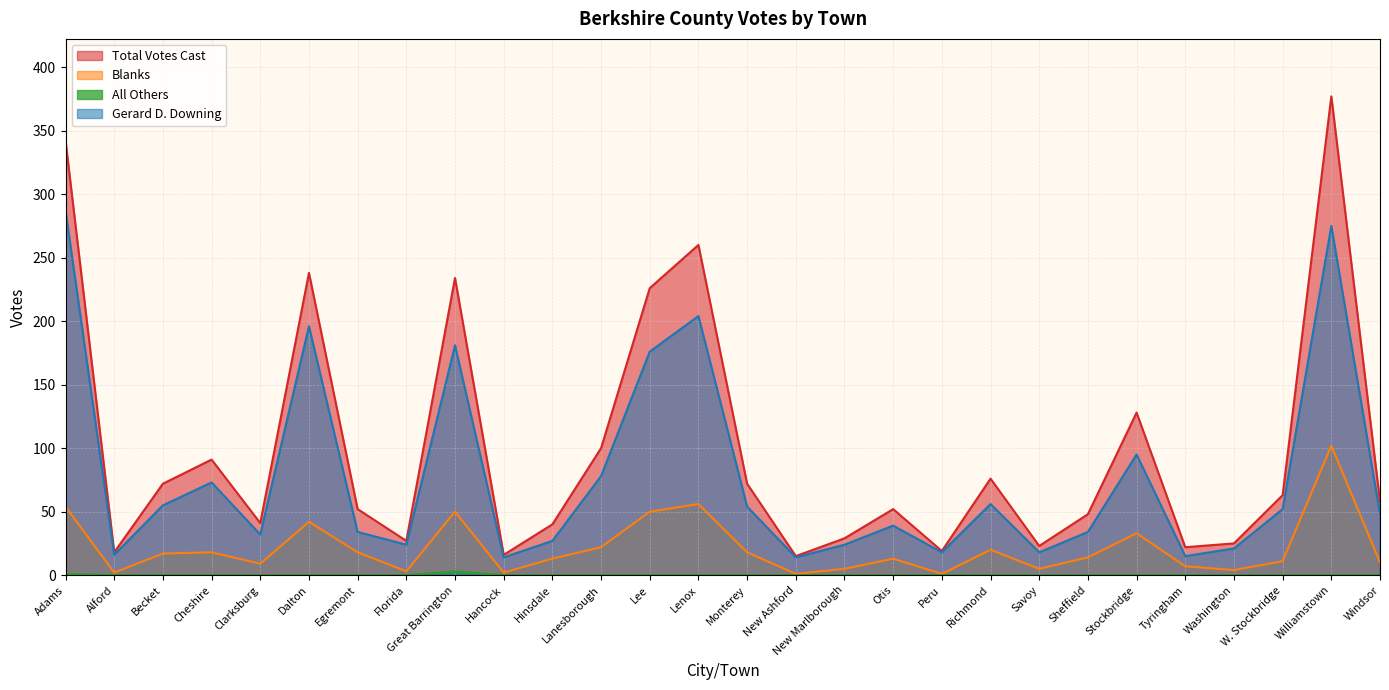

How many lines are shown in the chart?

4